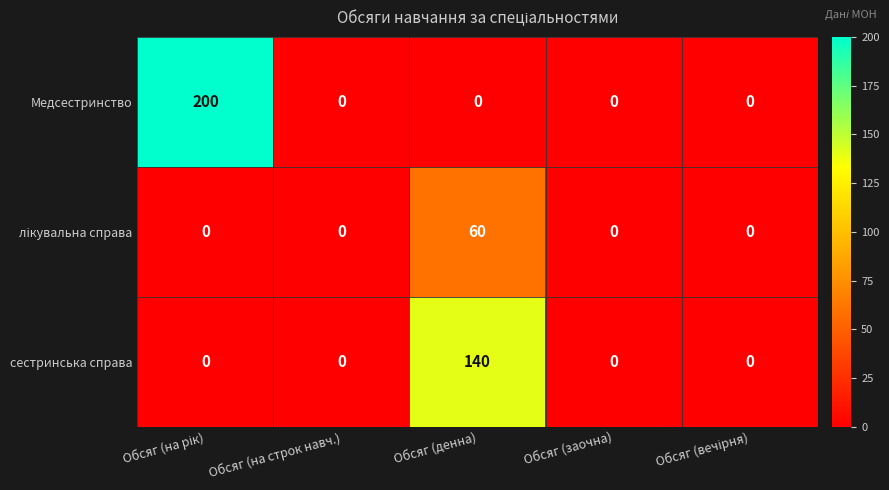

What is the maximum value shown in the chart?

200